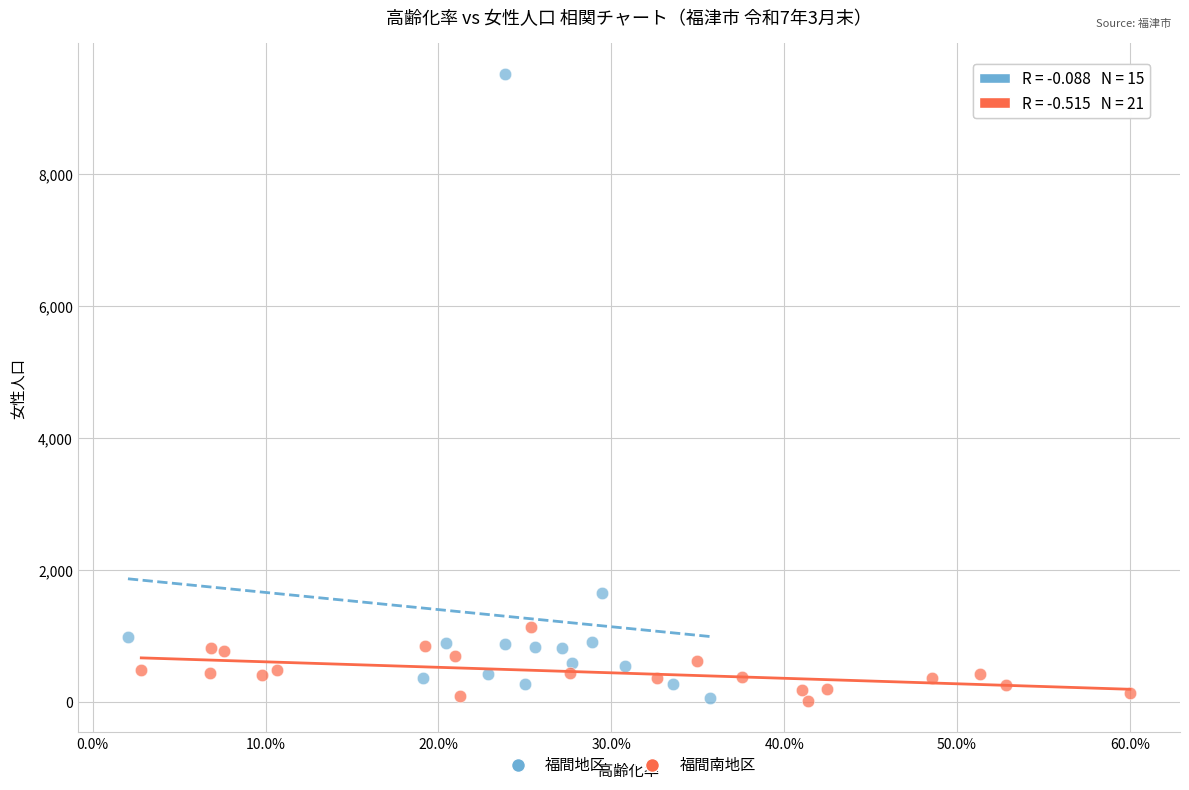

Which series reaches the maximum Y coordinate?

福間地区